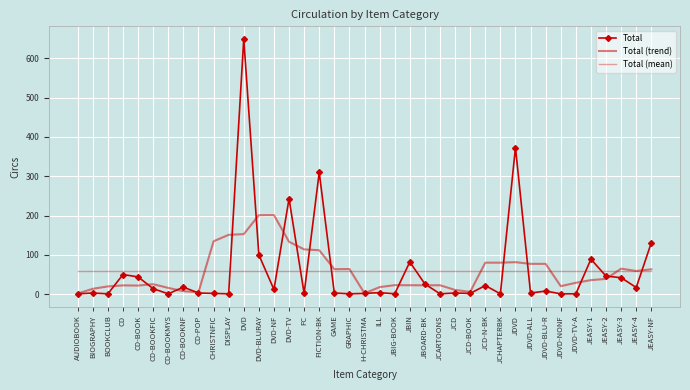

What is the spread (max minus min) of values at DVD-NF?

189.2